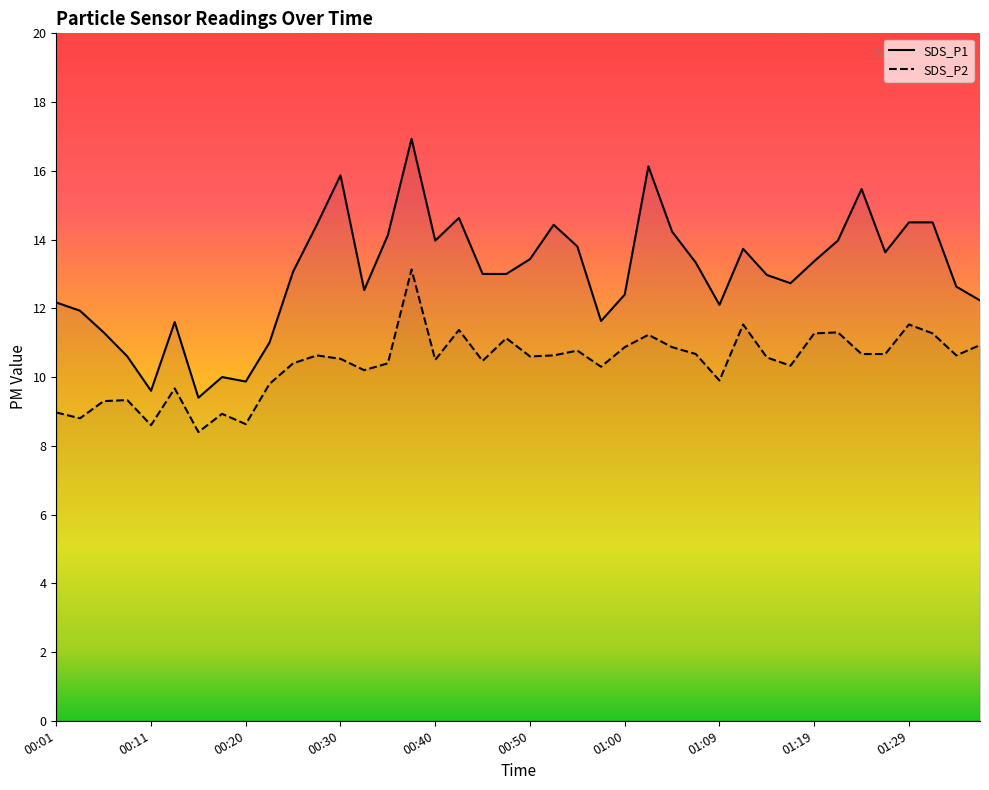

Reading left to right, list all the values displayed in this chart.

SDS_P1: 00:01=12.2	00:03=11.9	00:06=11.3	00:08=10.6	00:11=9.6	00:13=11.6	00:15=9.4	00:18=10.0	00:20=9.9	00:23=11.0	00:25=13.1	00:28=14.4	00:30=15.9	00:33=12.5	00:35=14.1	00:37=16.9	00:40=14.0	00:42=14.6	00:45=13.0	00:47=13.0	00:50=13.4	00:52=14.4	00:55=13.8	00:57=11.6	01:00=12.4	01:02=16.1	01:04=14.2	01:07=13.3	01:09=12.1	01:12=13.7	01:14=13.0	01:17=12.7	01:19=13.4	01:21=14.0	01:24=15.5	01:26=13.6	01:29=14.5	01:31=14.5	01:34=12.6	01:36=12.2
SDS_P2: 00:01=9.0	00:03=8.8	00:06=9.3	00:08=9.3	00:11=8.6	00:13=9.7	00:15=8.4	00:18=8.9	00:20=8.6	00:23=9.8	00:25=10.4	00:28=10.6	00:30=10.5	00:33=10.2	00:35=10.4	00:37=13.1	00:40=10.5	00:42=11.4	00:45=10.5	00:47=11.1	00:50=10.6	00:52=10.6	00:55=10.8	00:57=10.3	01:00=10.9	01:02=11.2	01:04=10.9	01:07=10.7	01:09=9.9	01:12=11.5	01:14=10.6	01:17=10.3	01:19=11.3	01:21=11.3	01:24=10.7	01:26=10.7	01:29=11.5	01:31=11.3	01:34=10.6	01:36=10.9